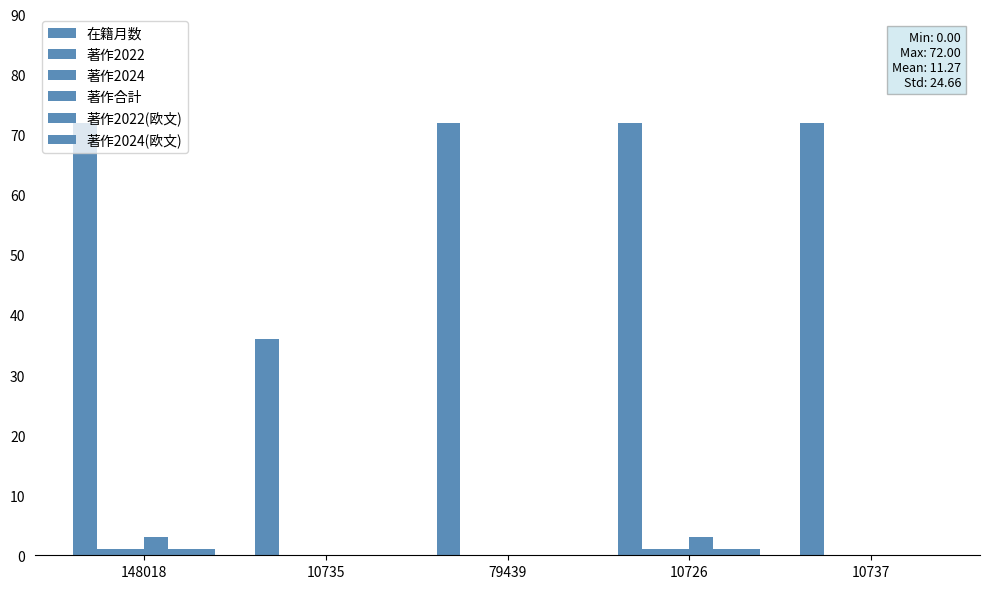

Count the number of data series in this chart.

6